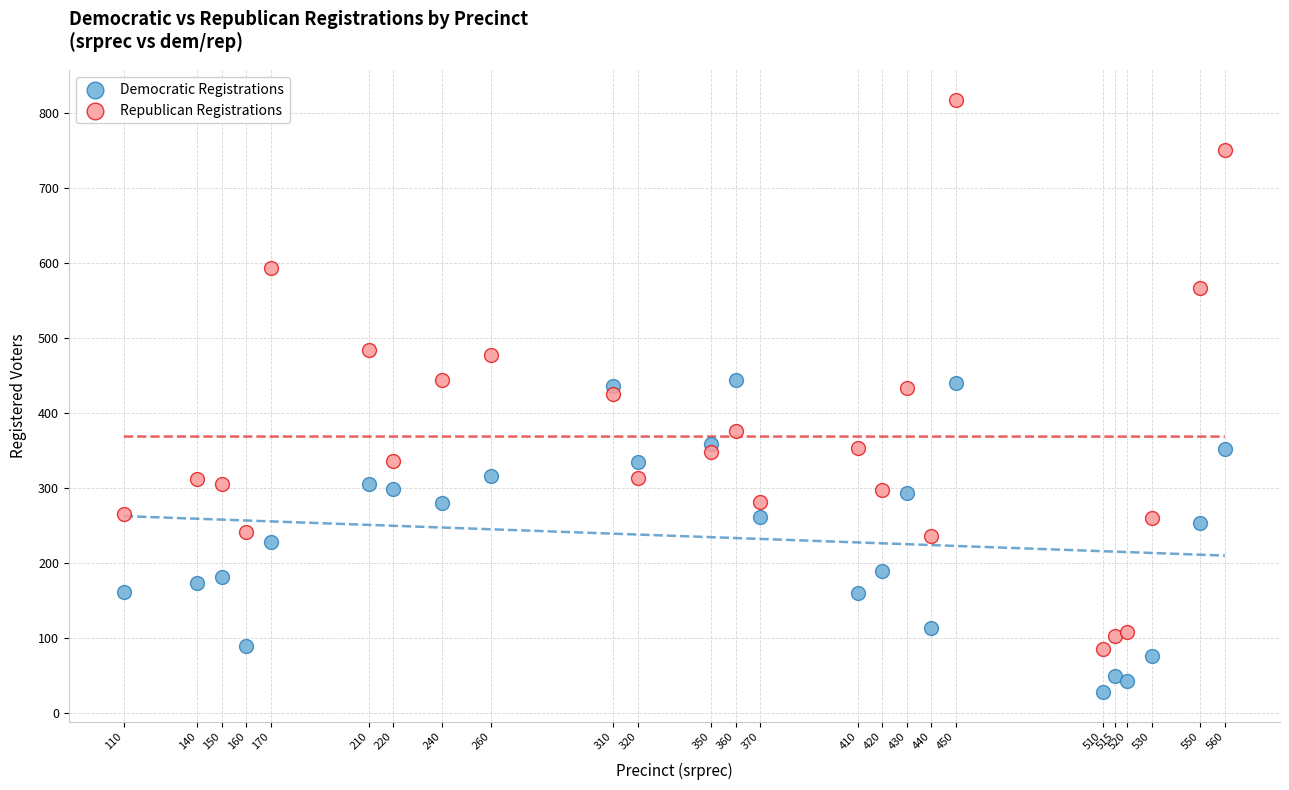

What are all the series names shown in the legend?

Democratic Registrations, Republican Registrations